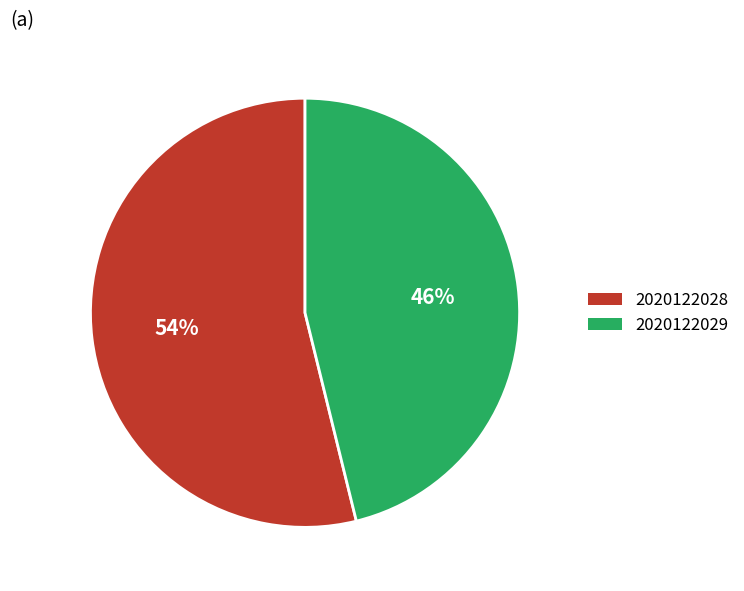

Is it true that 2020122028 is 42% of the pie?

False